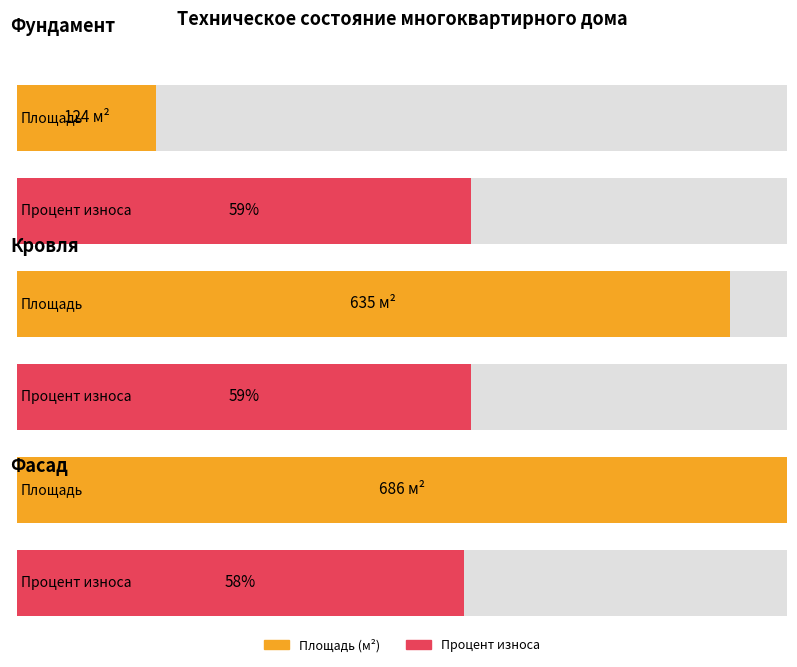

True or false: Процент износа has a value of 0.6 at Кровля.

True